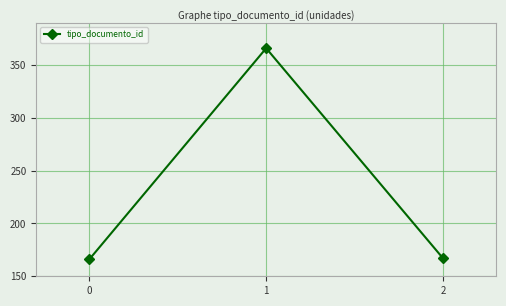

What is the change in value from 0 to 2?

+1